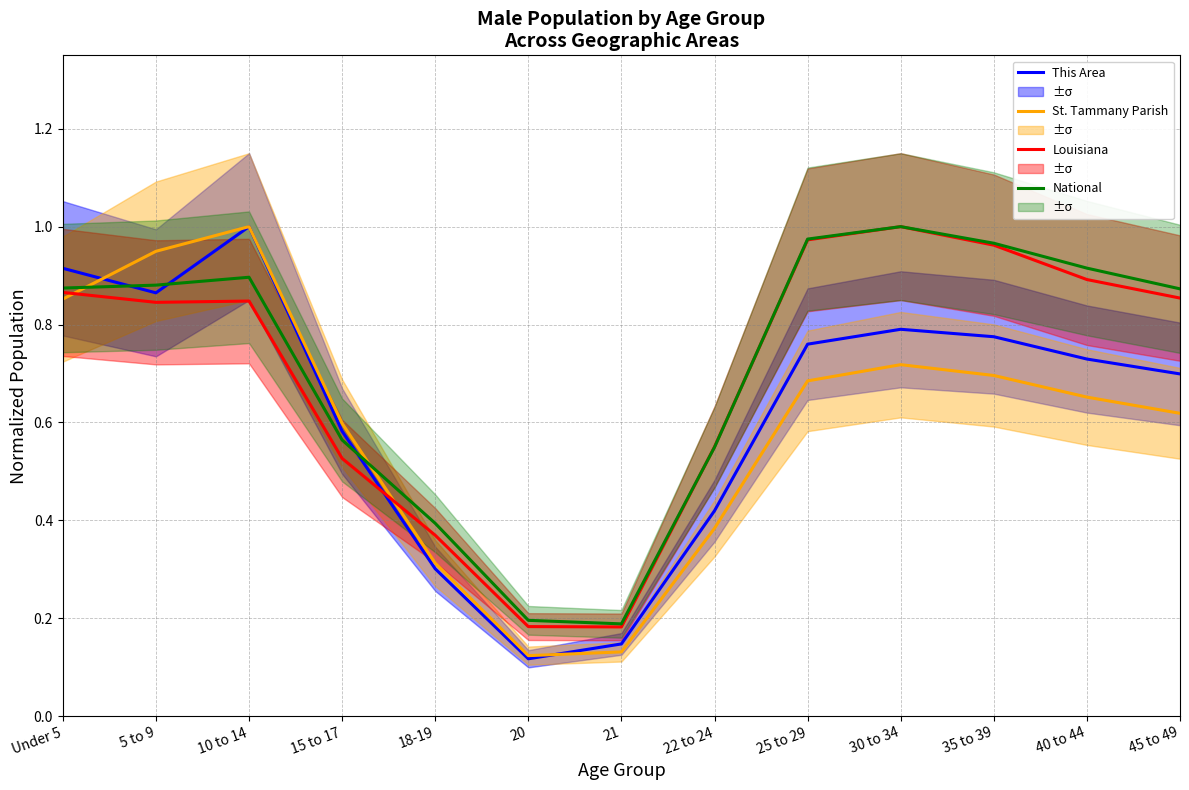

Which series has the largest total across all categories?

National